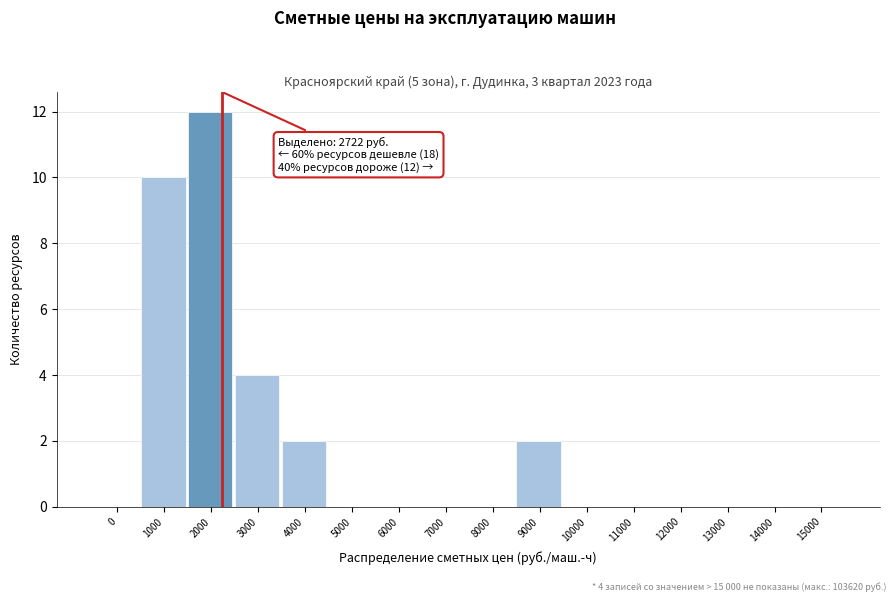

Reading right to left, list all the values displayed in this chart.

15000=0	14000=0	13000=0	12000=0	11000=0	10000=0	9000=2	8000=0	7000=0	6000=0	5000=0	4000=2	3000=4	2000=12	1000=10	0=0